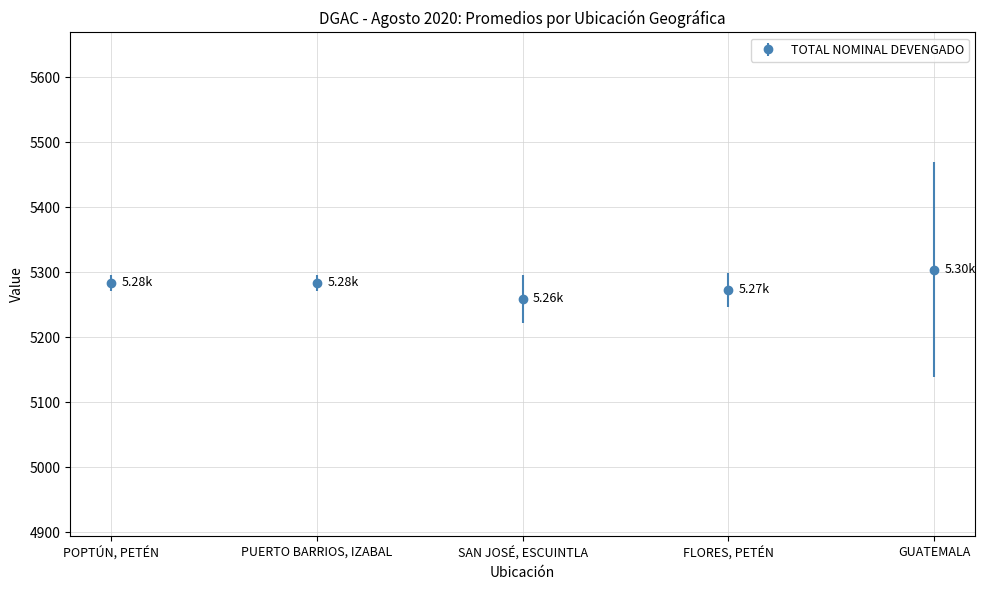

What is the label of the 5th point from the left?

GUATEMALA